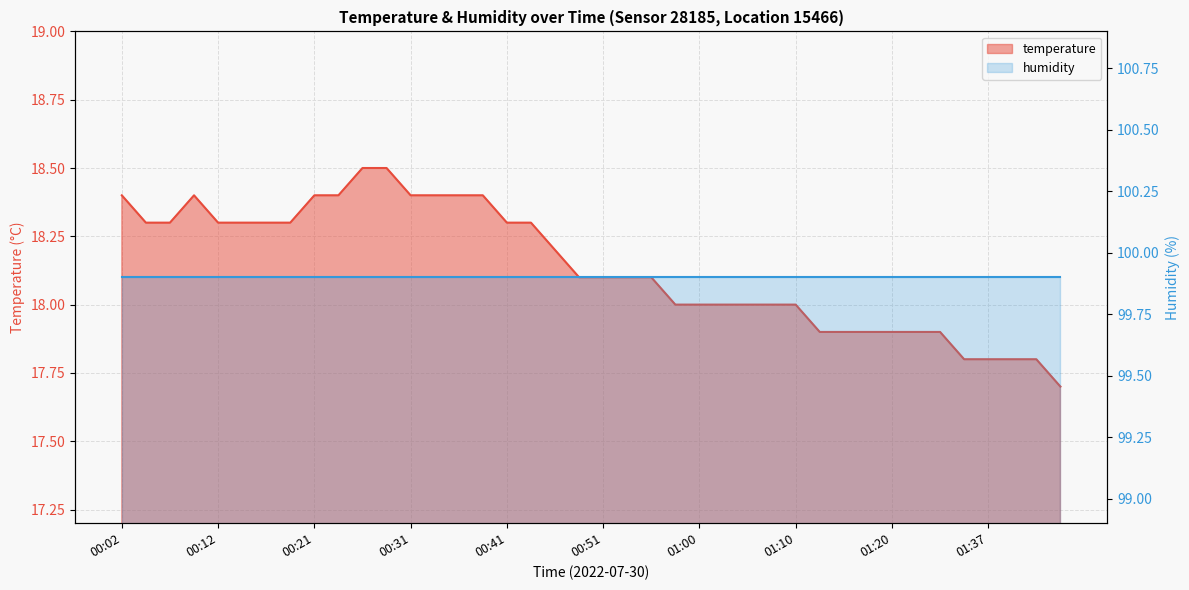

Where is the first local maximum?

00:09